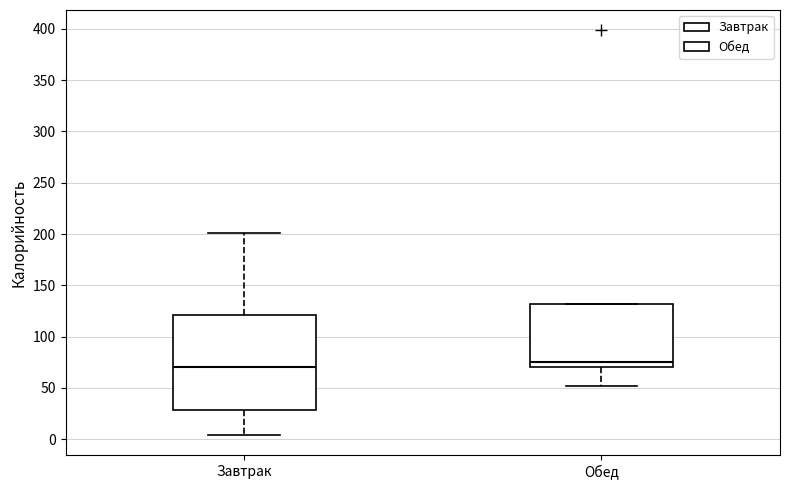

Where does the median line of the box for Завтрак sit on the y-axis? The values are not printed on the chart, so give them approximately, as read against the axis.

70